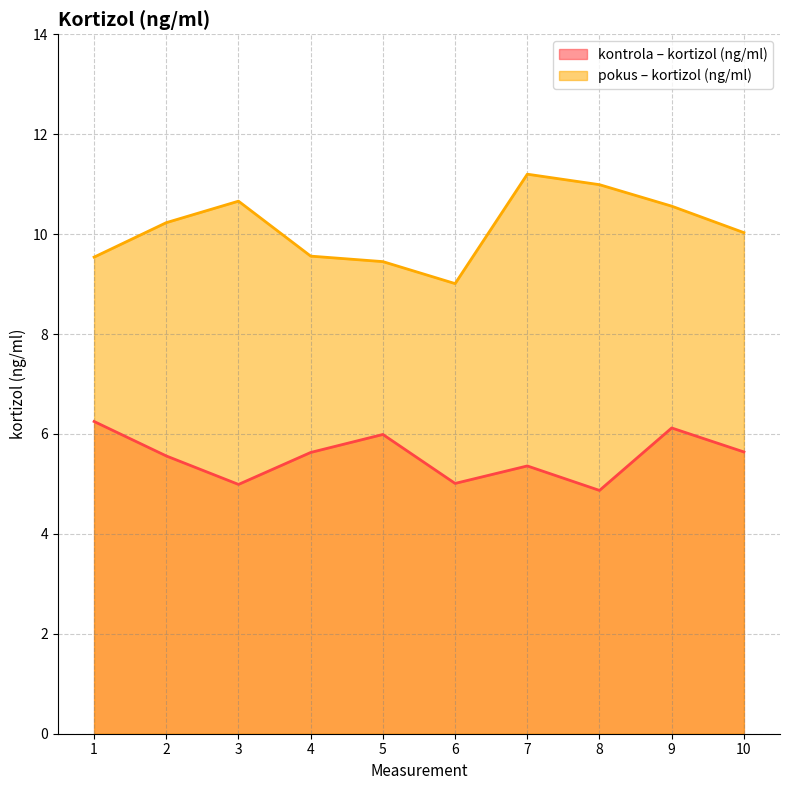

What is the average value of the kontrola – kortizol (ng/ml) series?

5.5